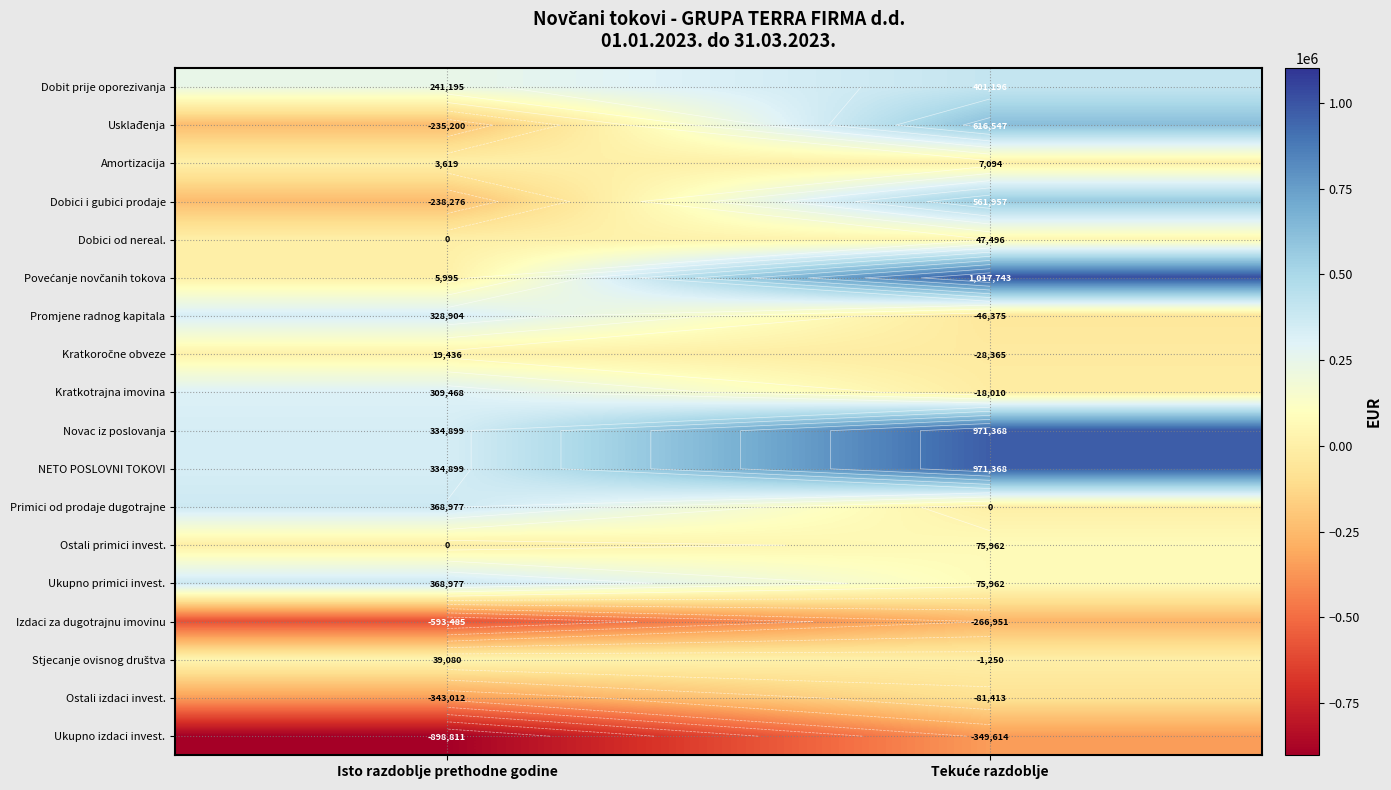

What is the spread (max minus min) of values at Tekuće razdoblje?

1367357